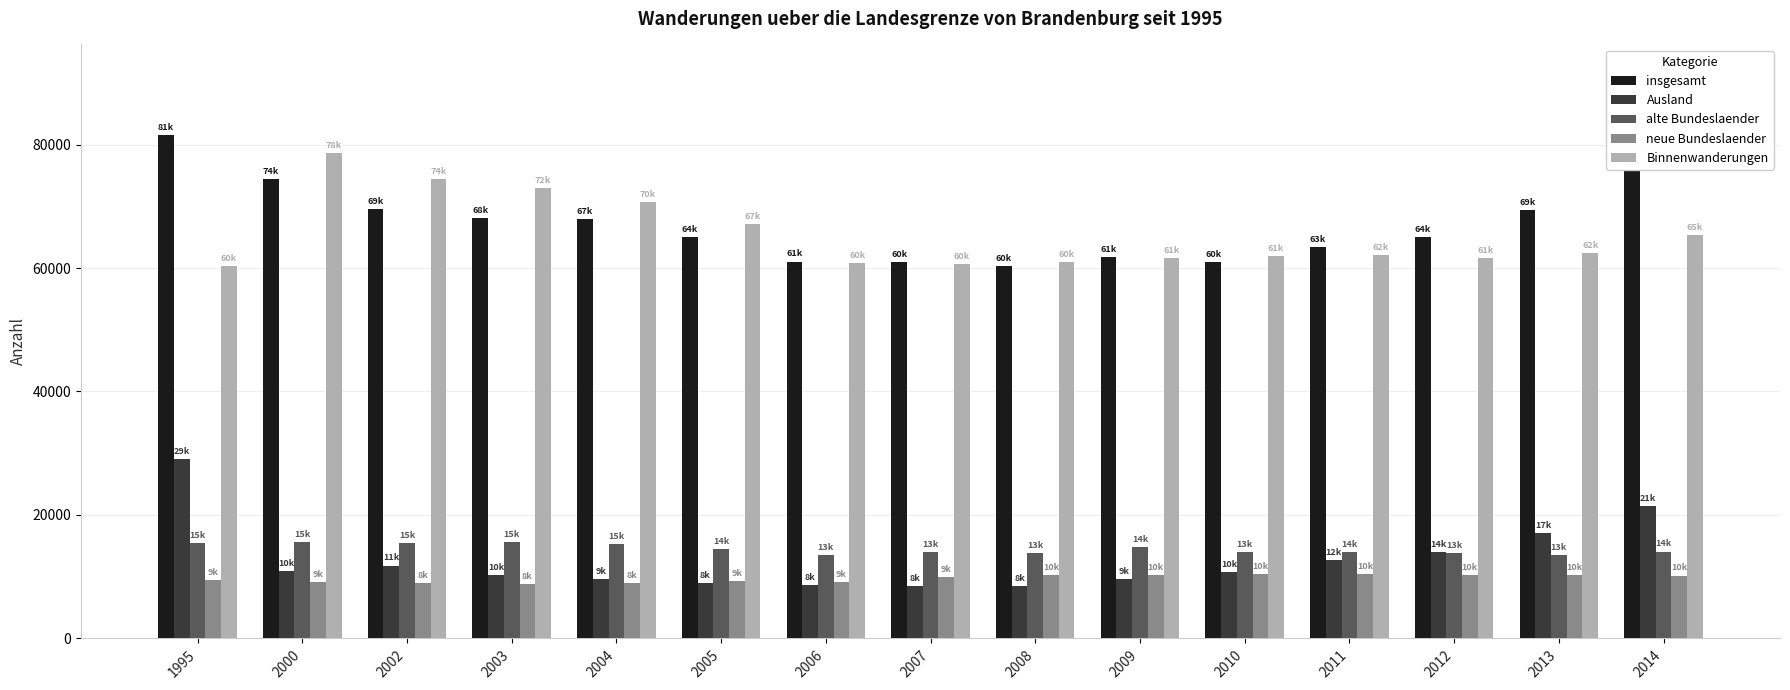

Where is Binnenwanderungen nearest to the value 69441?

2004